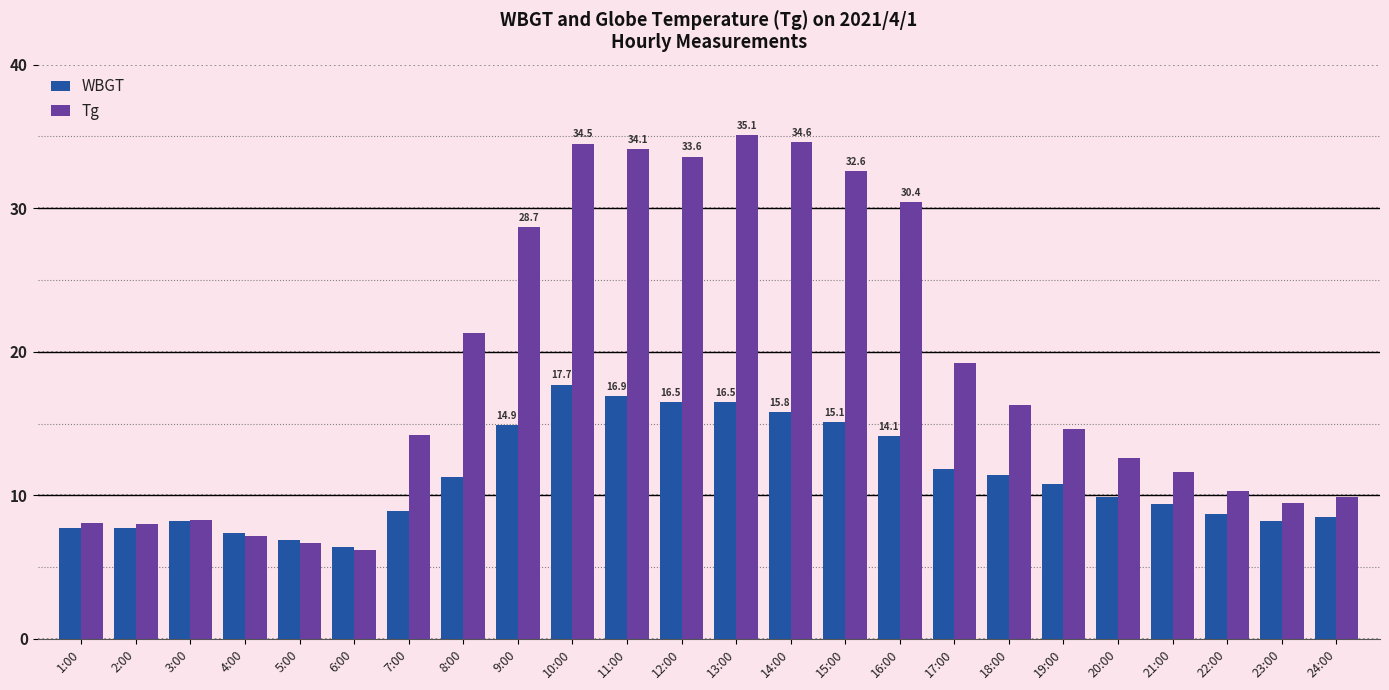

At how many categories does at least one series exceed 32?

6